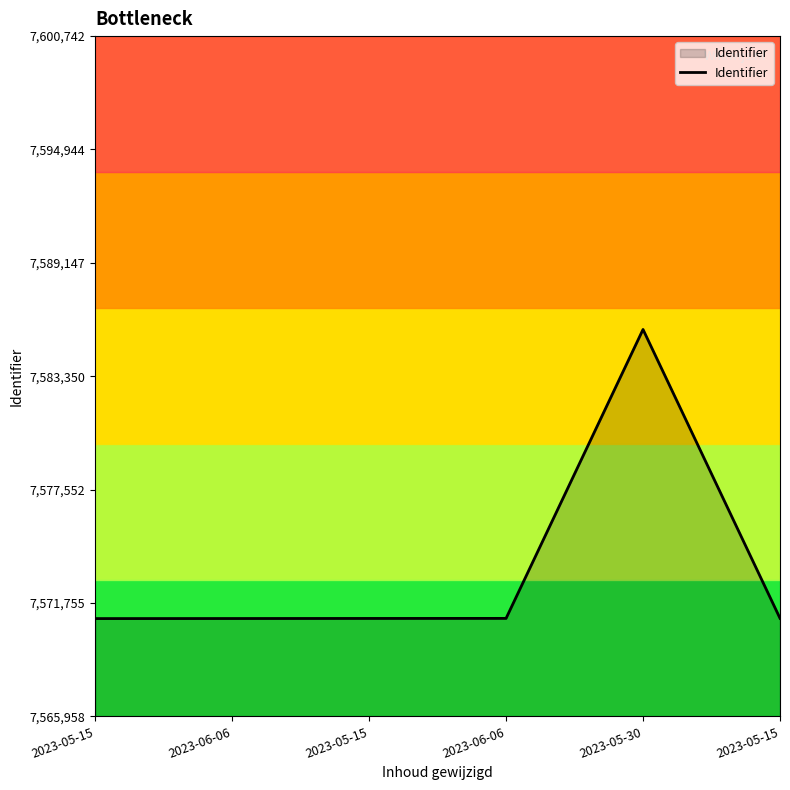

Which has a higher value, 2023-05-15 or 2023-05-30?

2023-05-30